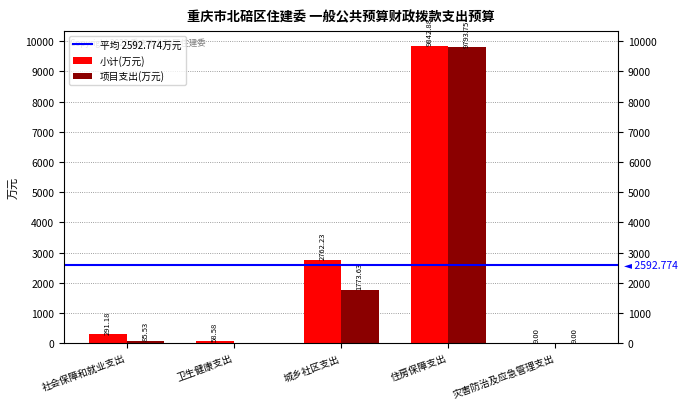

Is it true that 项目支出(万元) equals 0.0 at 卫生健康支出?

True